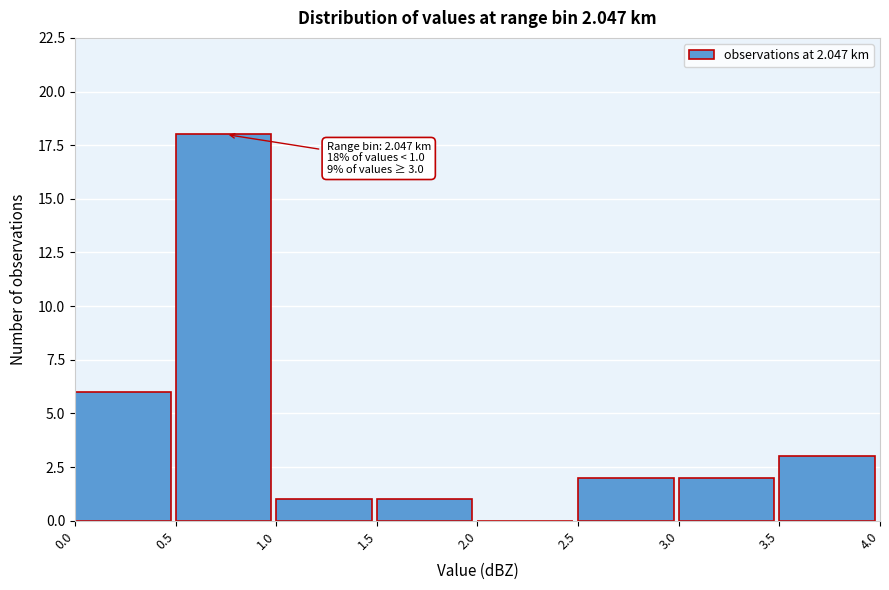

Over which range of the x-axis is the bar tallest?

0.5 to 1.0